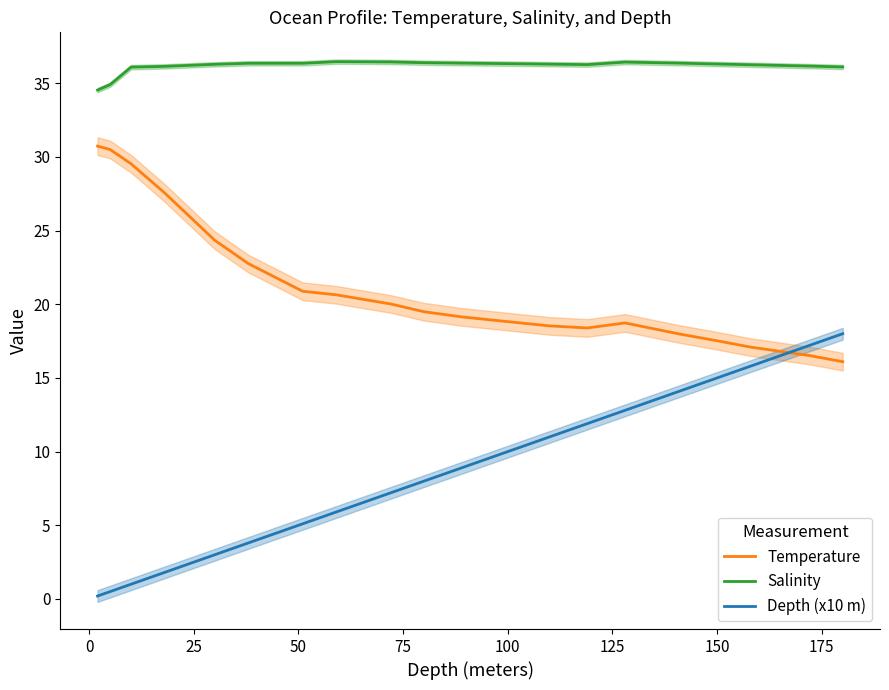

True or false: Temperature and Salinity intersect in this chart.

False